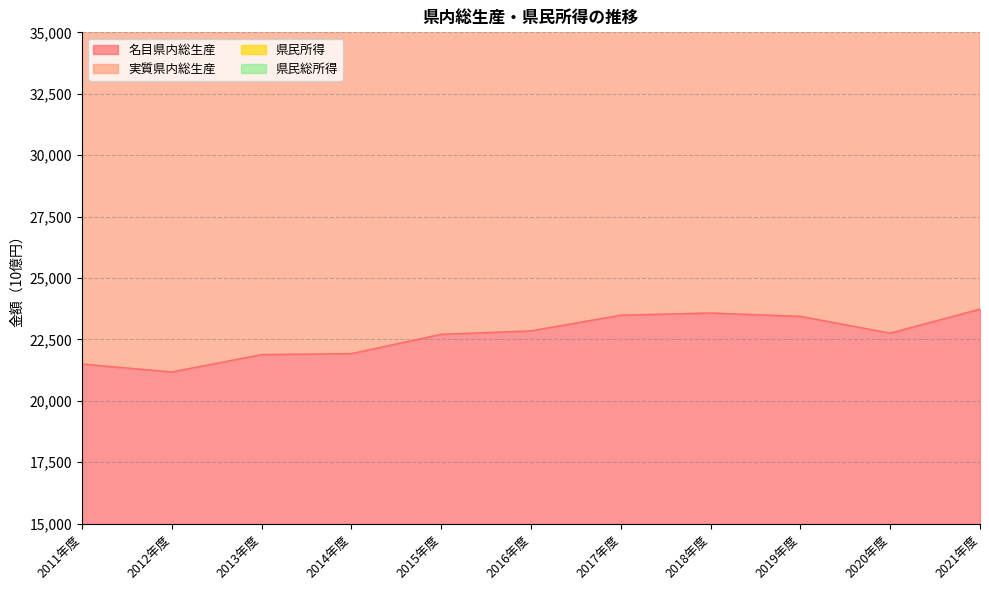

Where is the first local maximum for 名目県内総生産?

2018年度